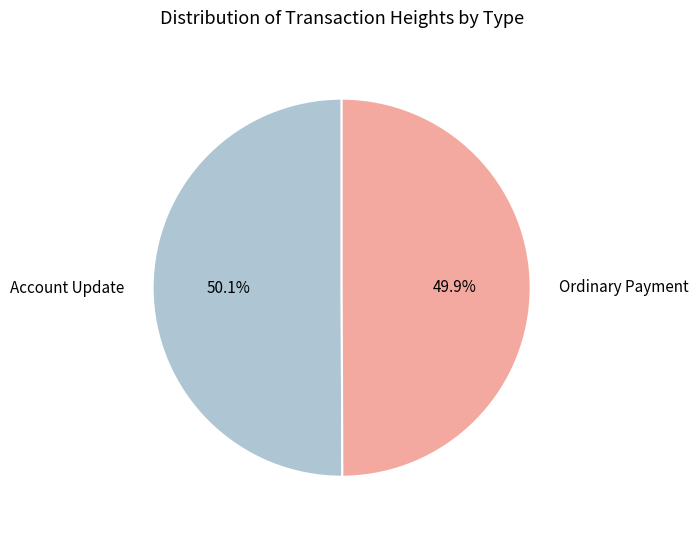

Approximately how many times larger is the value at Account Update compared to Ordinary Payment?

1.0